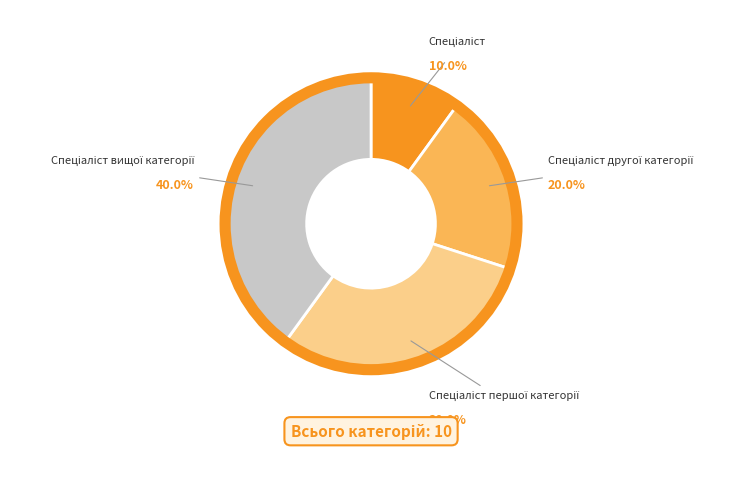

Does any single category account for the majority?

No